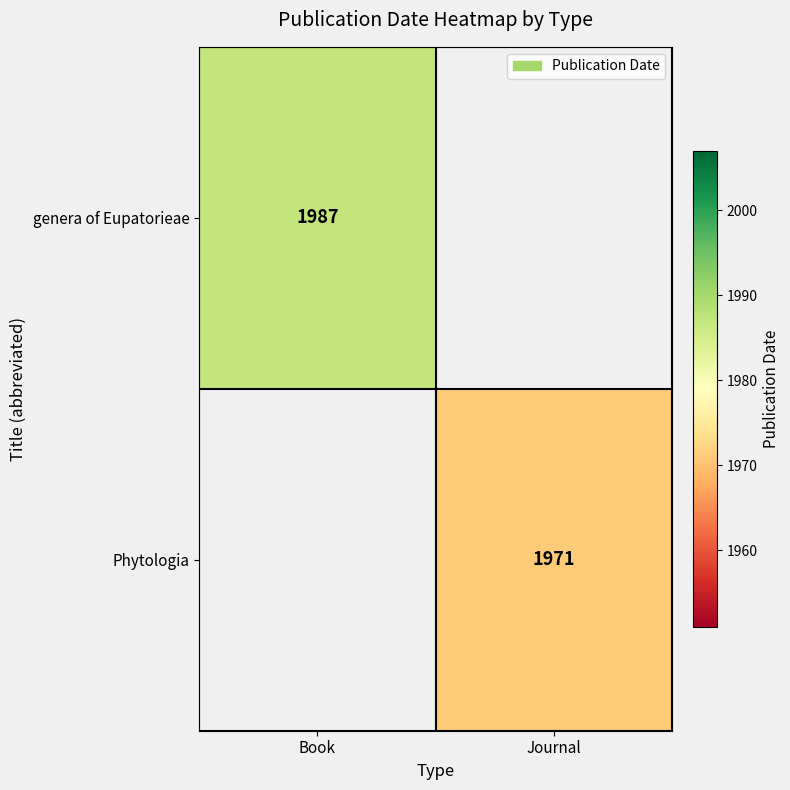

Is it true that genera of Eupatorieae equals 1987 at Book?

True